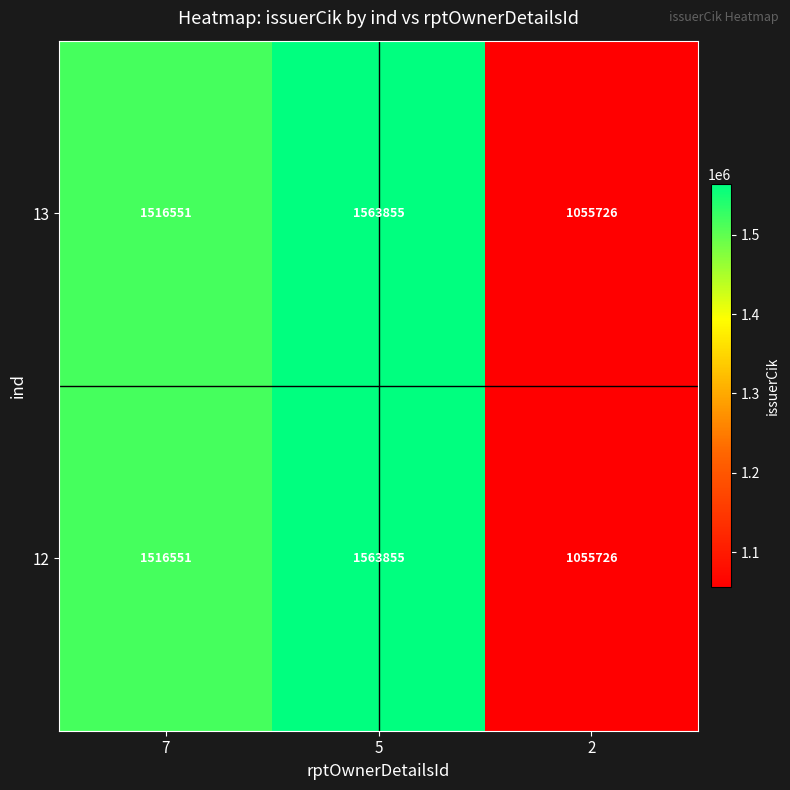

What is the maximum value for 12?

1563855